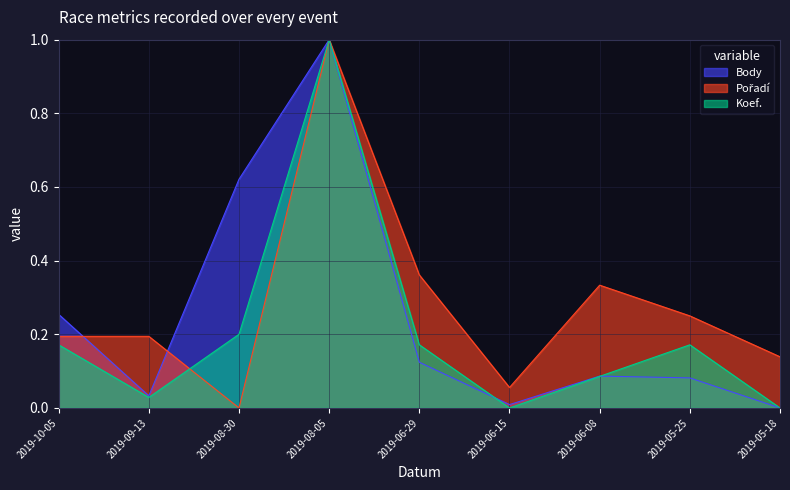

Reading left to right, extract all data points from this chart.

Body: 2019-10-05=0.3	2019-09-13=0.0	2019-08-30=0.6	2019-08-05=1.0	2019-06-29=0.1	2019-06-15=0.0	2019-06-08=0.1	2019-05-25=0.1	2019-05-18=0.0
Pořadí: 2019-10-05=0.2	2019-09-13=0.2	2019-08-30=0.0	2019-08-05=1.0	2019-06-29=0.4	2019-06-15=0.1	2019-06-08=0.3	2019-05-25=0.2	2019-05-18=0.1
Koef.: 2019-10-05=0.2	2019-09-13=0.0	2019-08-30=0.2	2019-08-05=1.0	2019-06-29=0.2	2019-06-15=0.0	2019-06-08=0.1	2019-05-25=0.2	2019-05-18=0.0